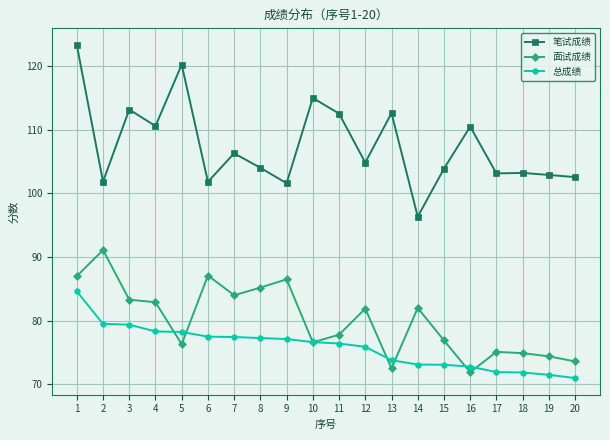

Is it true that 笔试成绩 equals 28.0 at 14?

False